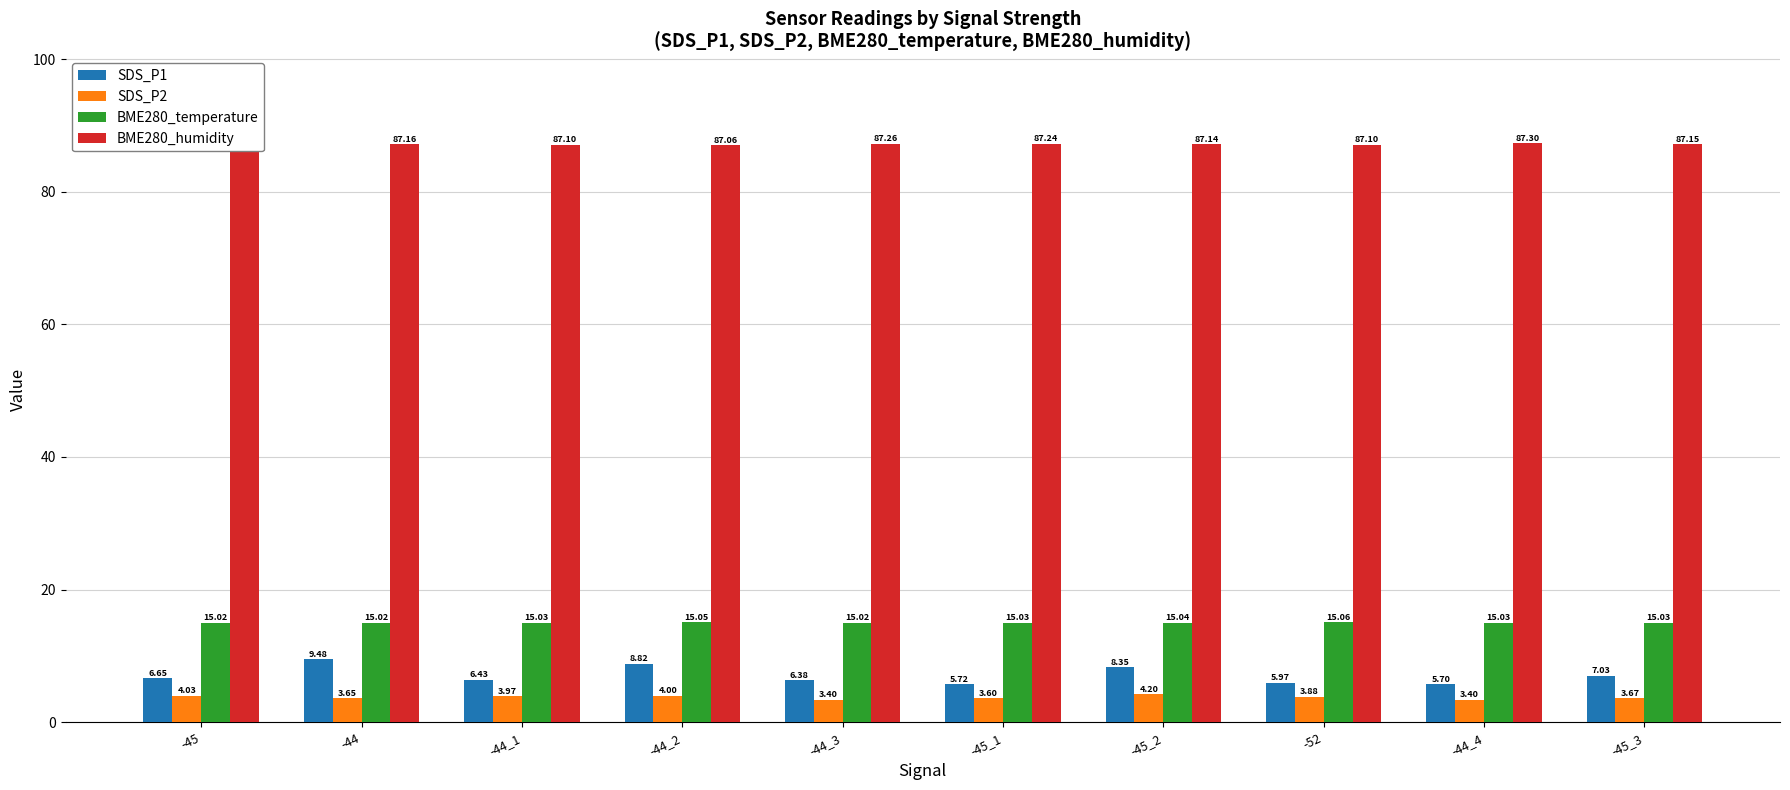

Which series has the largest range (max minus min)?

SDS_P1